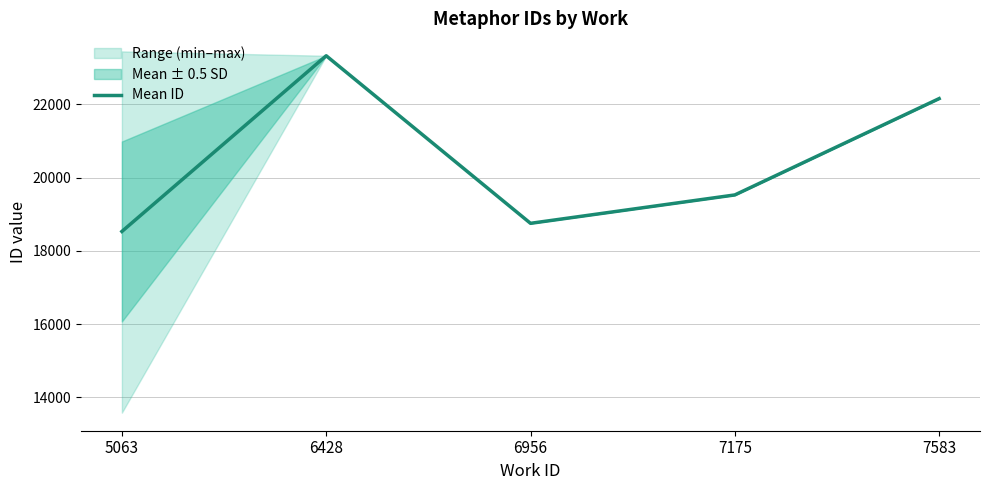

Reading left to right, list all the values displayed in this chart.

18528.2	23327.0	18750.7	19526.0	22157.0